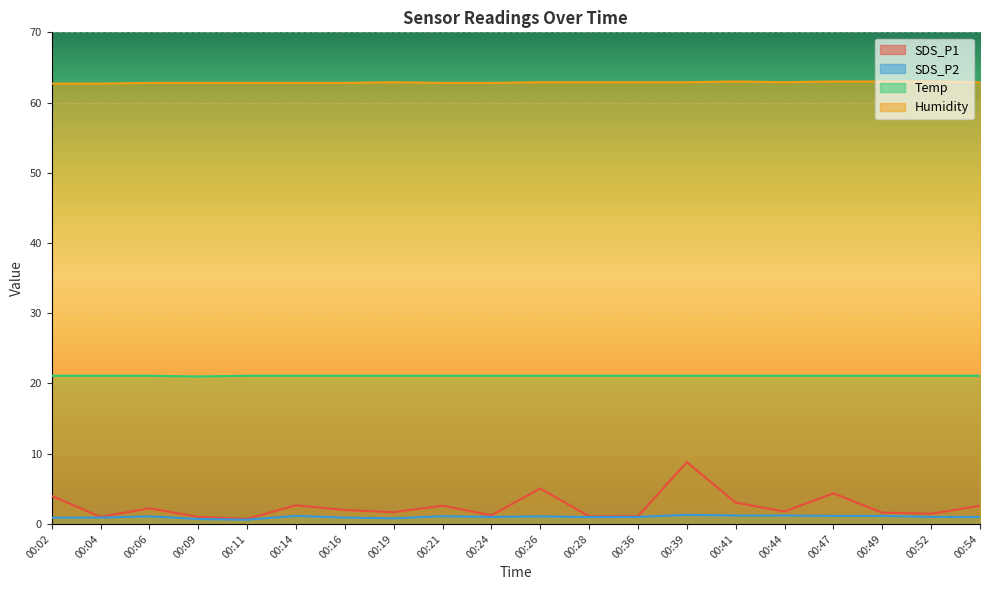

What are all the series names shown in the legend?

SDS_P1, SDS_P2, Temp, Humidity